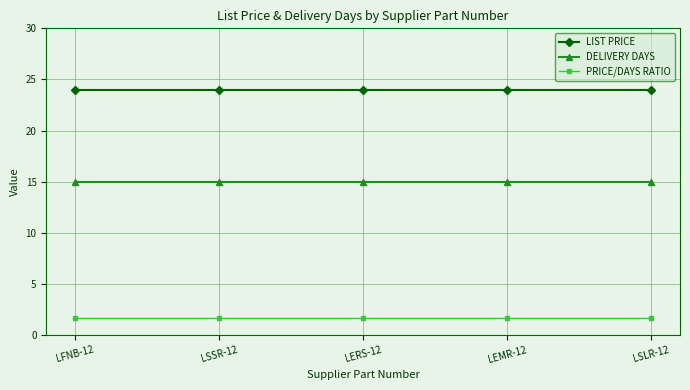

Reading right to left, list all the values displayed in this chart.

LIST PRICE: LSLR-12=24.0	LEMR-12=24.0	LERS-12=24.0	LSSR-12=24.0	LFNB-12=24.0
DELIVERY DAYS: LSLR-12=15.0	LEMR-12=15.0	LERS-12=15.0	LSSR-12=15.0	LFNB-12=15.0
PRICE/DAYS RATIO: LSLR-12=1.6	LEMR-12=1.6	LERS-12=1.6	LSSR-12=1.6	LFNB-12=1.6